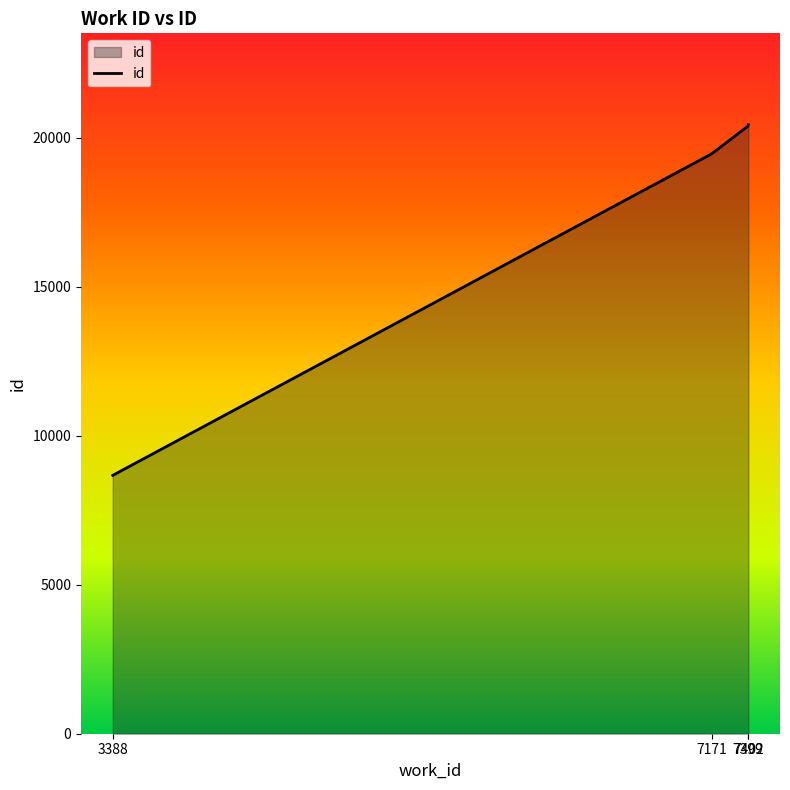

What is the difference between the maximum and minimum values?

11767